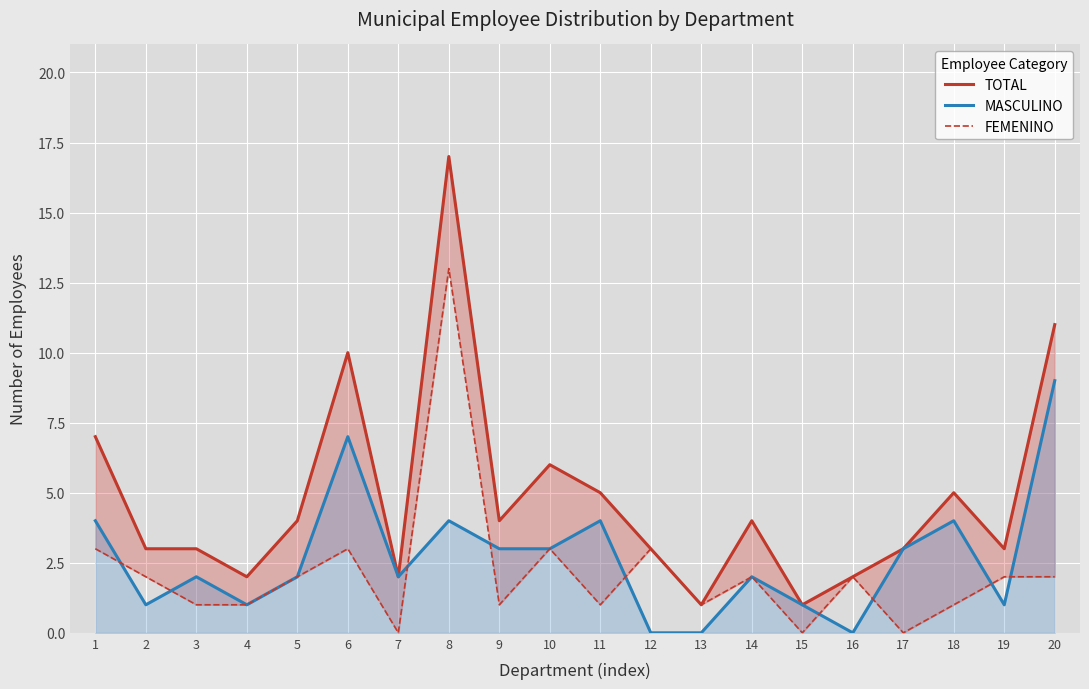

What is the total value across all series at 13?

2